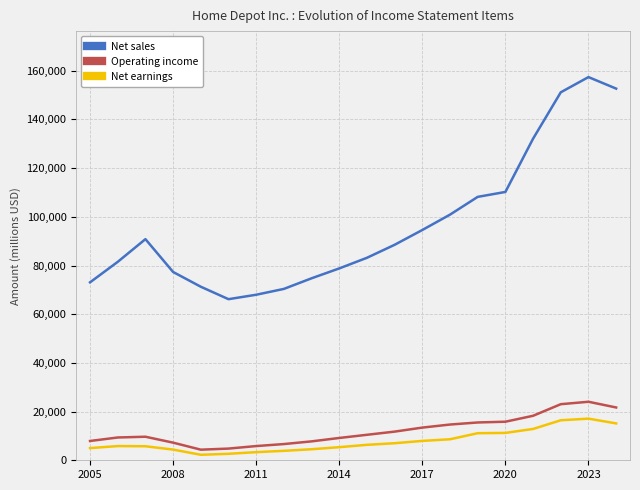

True or false: Operating income and Net sales intersect in this chart.

False